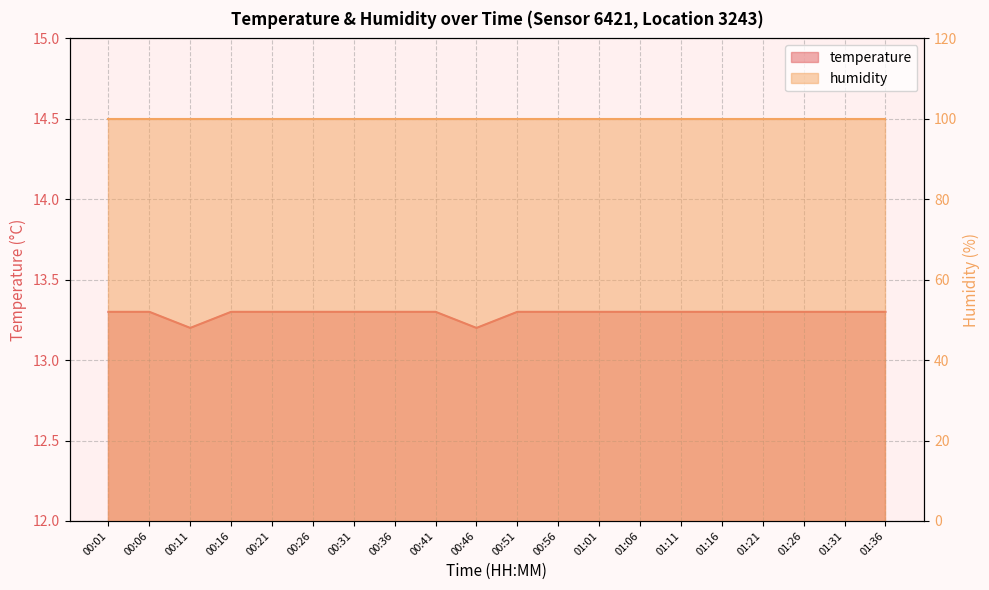

List the labels in order of value, largest first.

00:01, 00:06, 00:16, 00:21, 00:26, 00:31, 00:36, 00:41, 00:51, 00:56, 01:01, 01:06, 01:11, 01:16, 01:21, 01:26, 01:31, 01:36, 00:11, 00:46